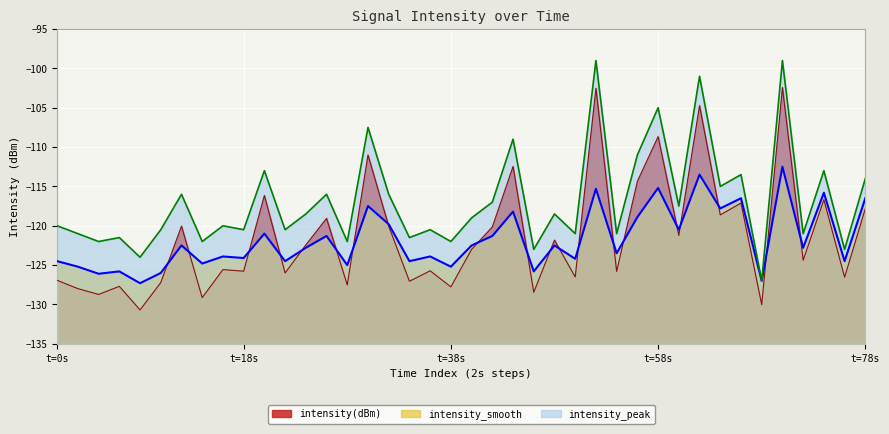

At which label does intensity_smooth first exceed -122?

10